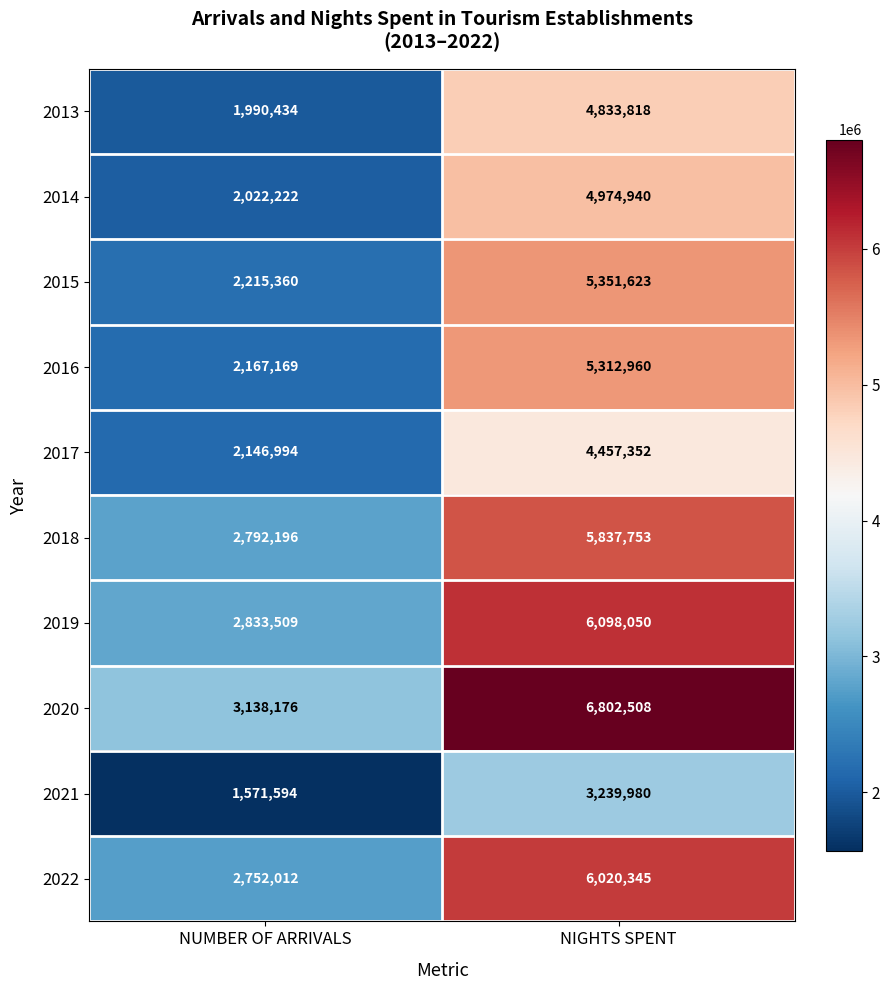

What is the difference between the maximum and minimum values in the 2016 series?

3145791